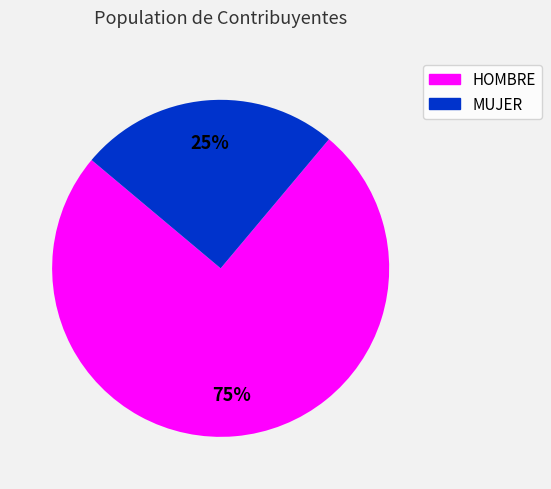

Which slice is the largest?

HOMBRE